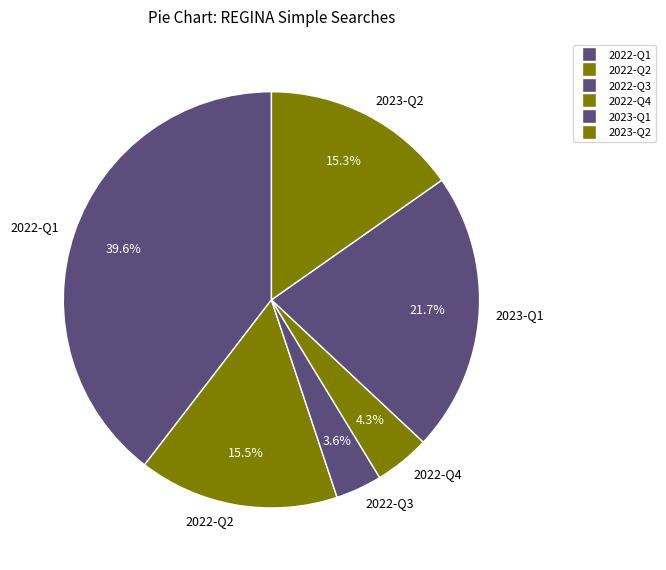

Which has a higher value, 2022-Q1 or 2022-Q3?

2022-Q1